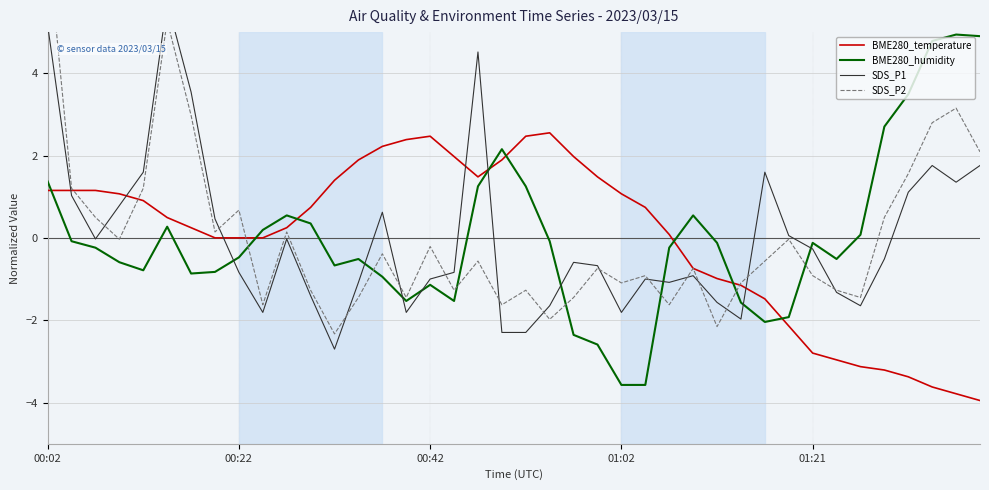

Which series changed the most between 23 and 39?

BME280_humidity